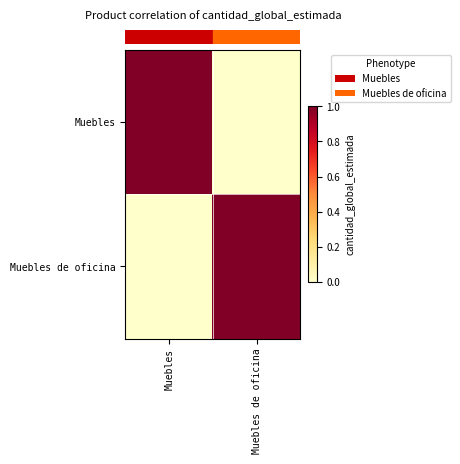

Between Muebles and Muebles de oficina, which is larger?

Muebles